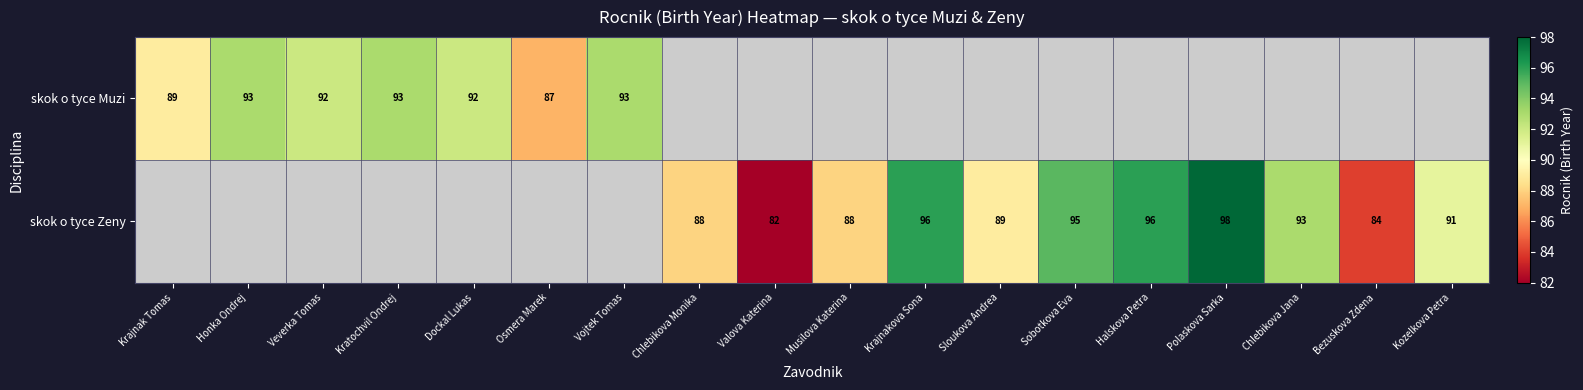

The skok o tyce Zeny series shows 98 at Polaskova Sarka. True or false?

True